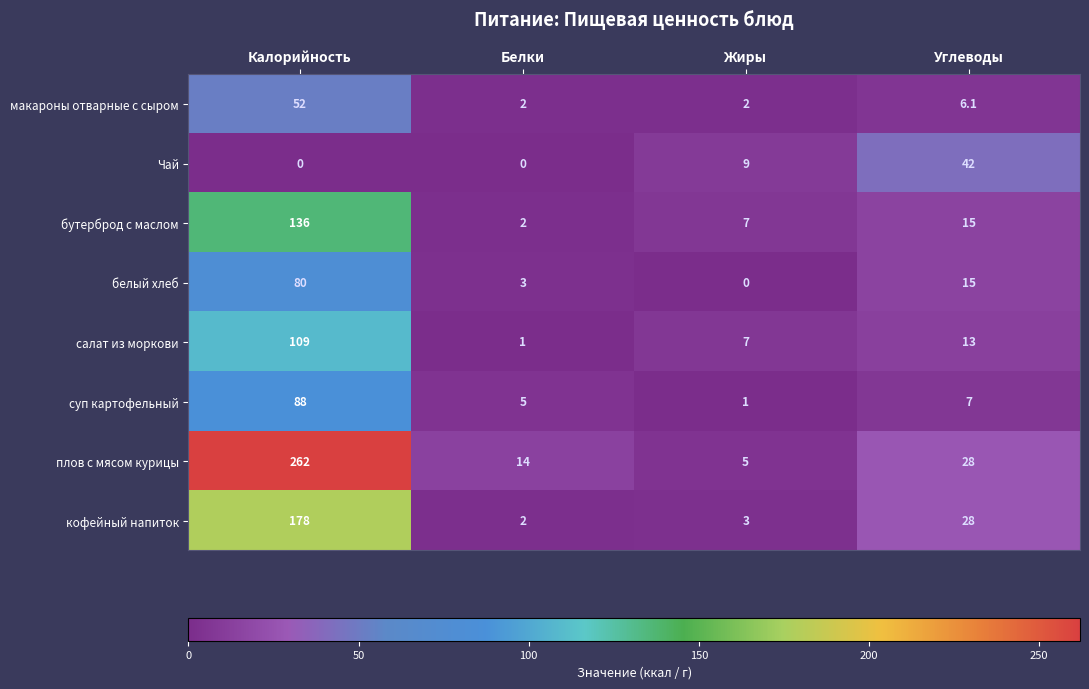

Which category has the highest value in the белый хлеб series?

Калорийность